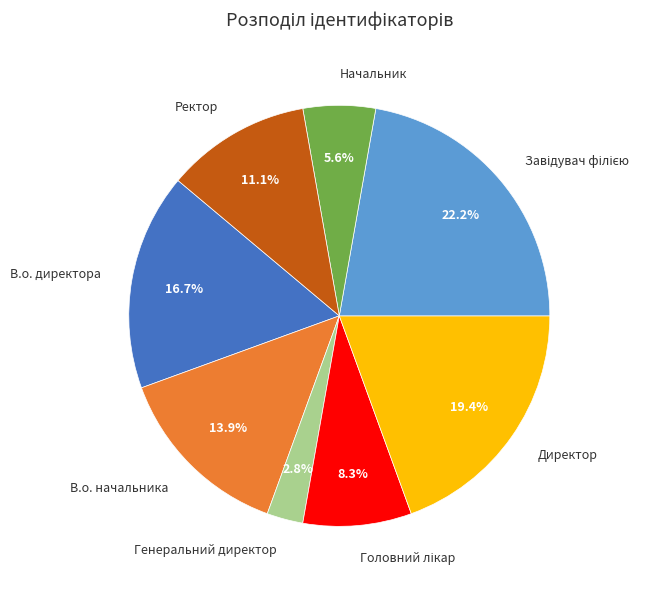

Does any single category account for the majority?

No